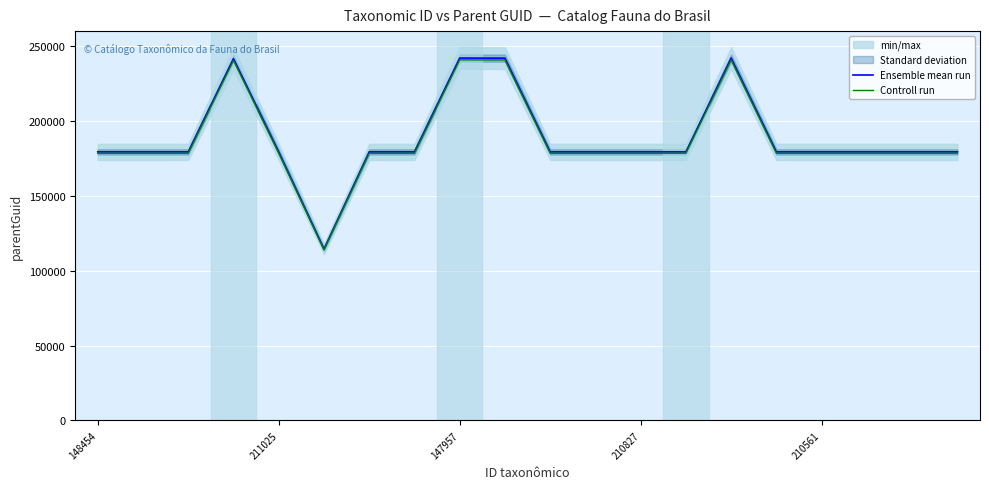

True or false: Controll run has a value of 178432.4 at 211025.

True